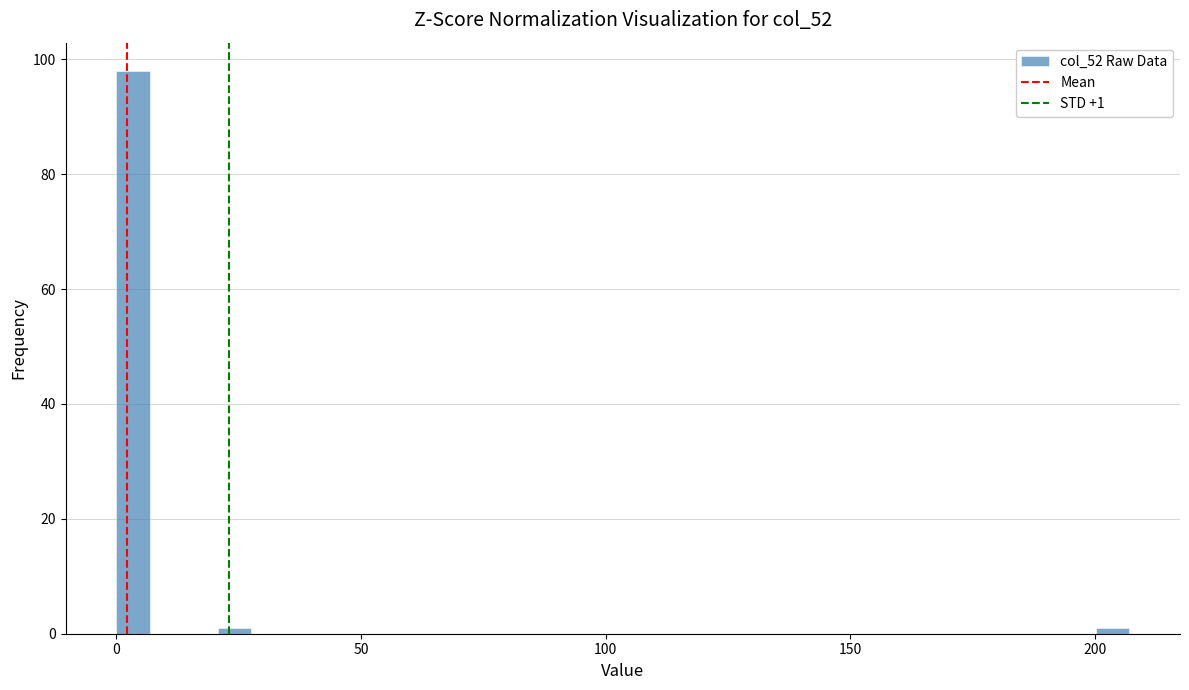

Around what value on the x-axis is the tallest bar? Give the approximate position of its centre, as read against the axis.

5